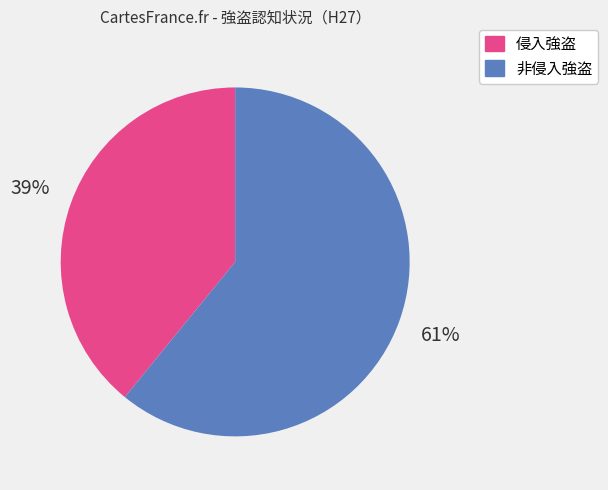

Rank the categories by value from lowest to highest.

侵入強盗, 非侵入強盗